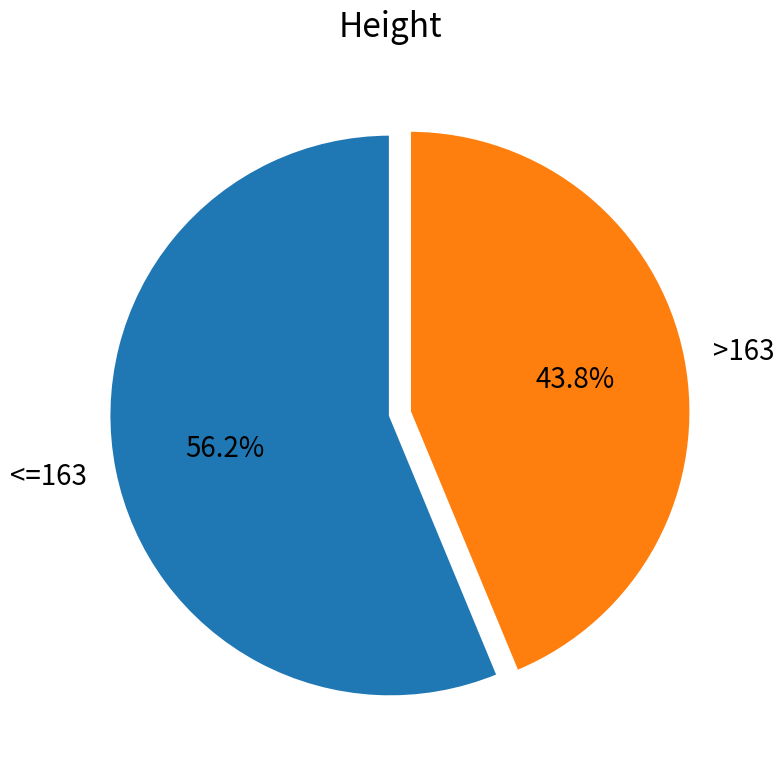

Between >163 and <=163, which is larger?

<=163